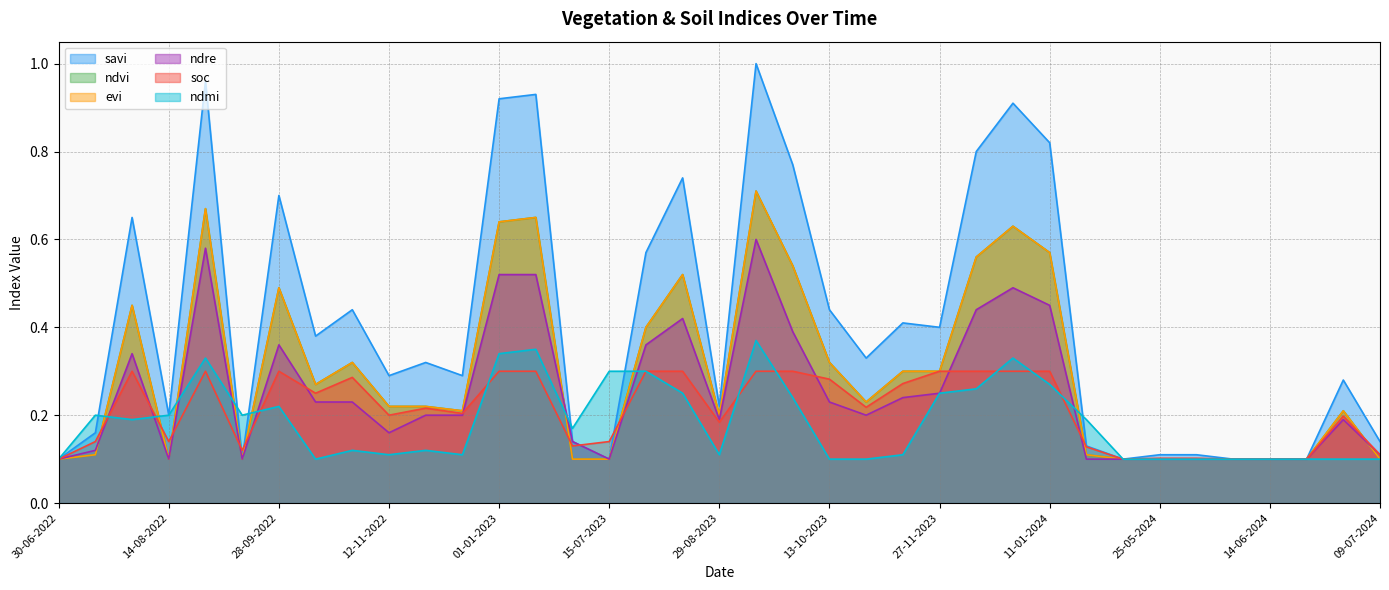

Between 11-01-2023 and 12-11-2023, which series saw the biggest shift?

savi